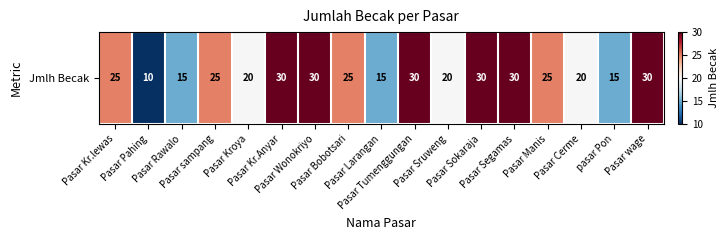

Reading left to right, extract all data points from this chart.

Pasar Kr.lewas=25	Pasar Pahing=10	Pasar Rawalo=15	Pasar sampang=25	Pasar Kroya=20	Pasar Kr.Anyar=30	Pasar Wonokriyo=30	Pasar Bobotsari=25	Pasar Larangan=15	Pasar Tumenggungan=30	Pasar Sruweng=20	Pasar Sokaraja=30	Pasar Segamas=30	Pasar Manis=25	Pasar Cerme=20	pasar Pon=15	Pasar wage=30